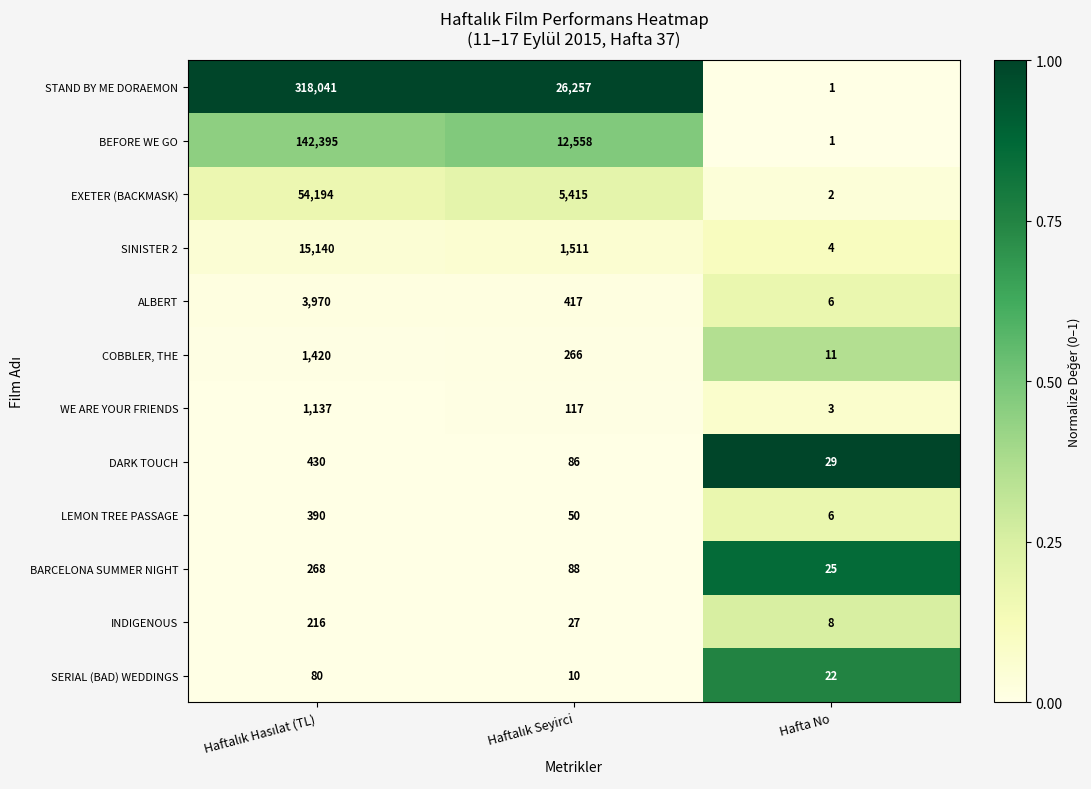

Which series has the largest total across all categories?

STAND BY ME DORAEMON